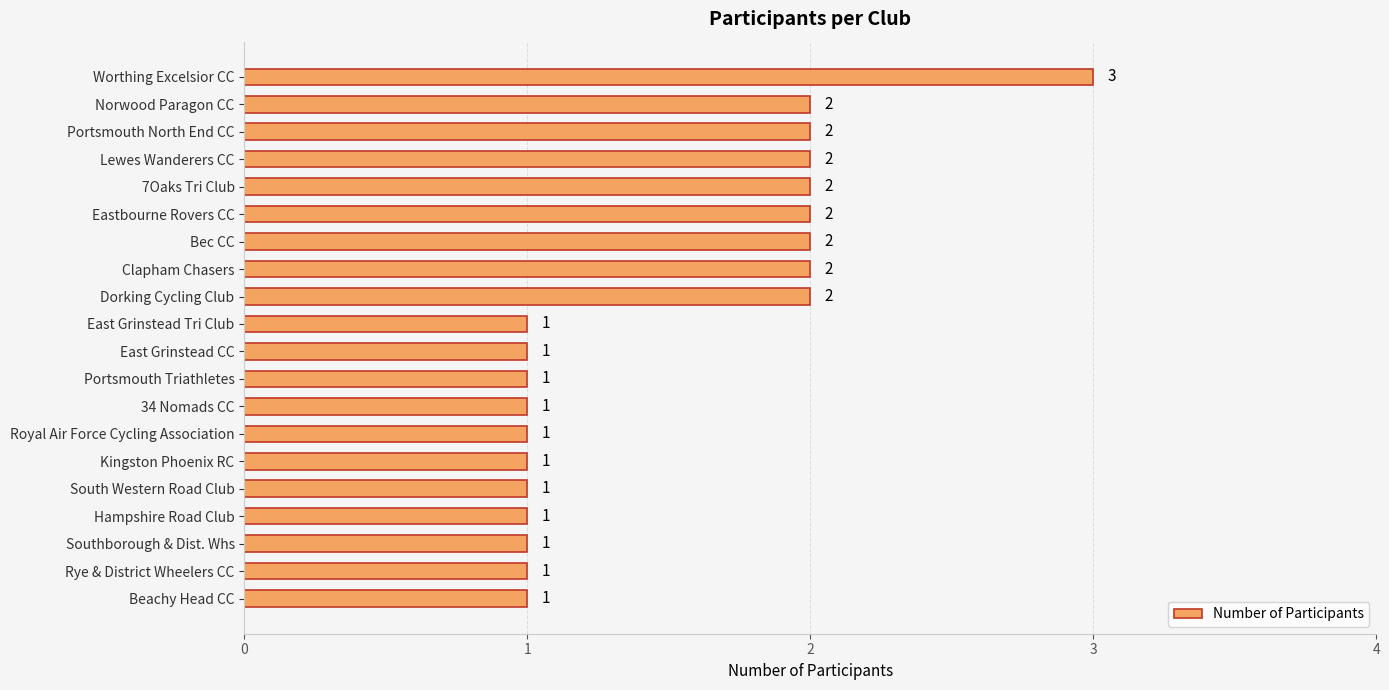

The chart shows a value of 3 at Worthing Excelsior CC. True or false?

True